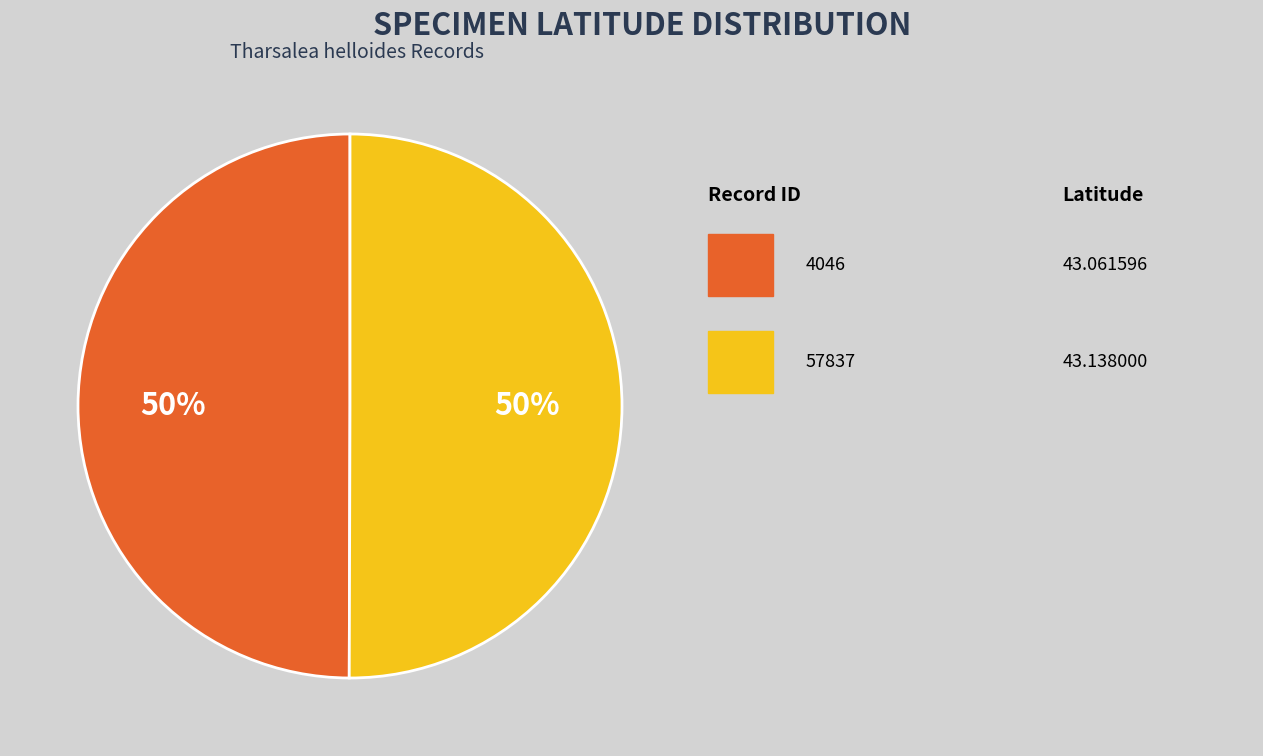

To the nearest percent, what is the average slice percentage?

50%